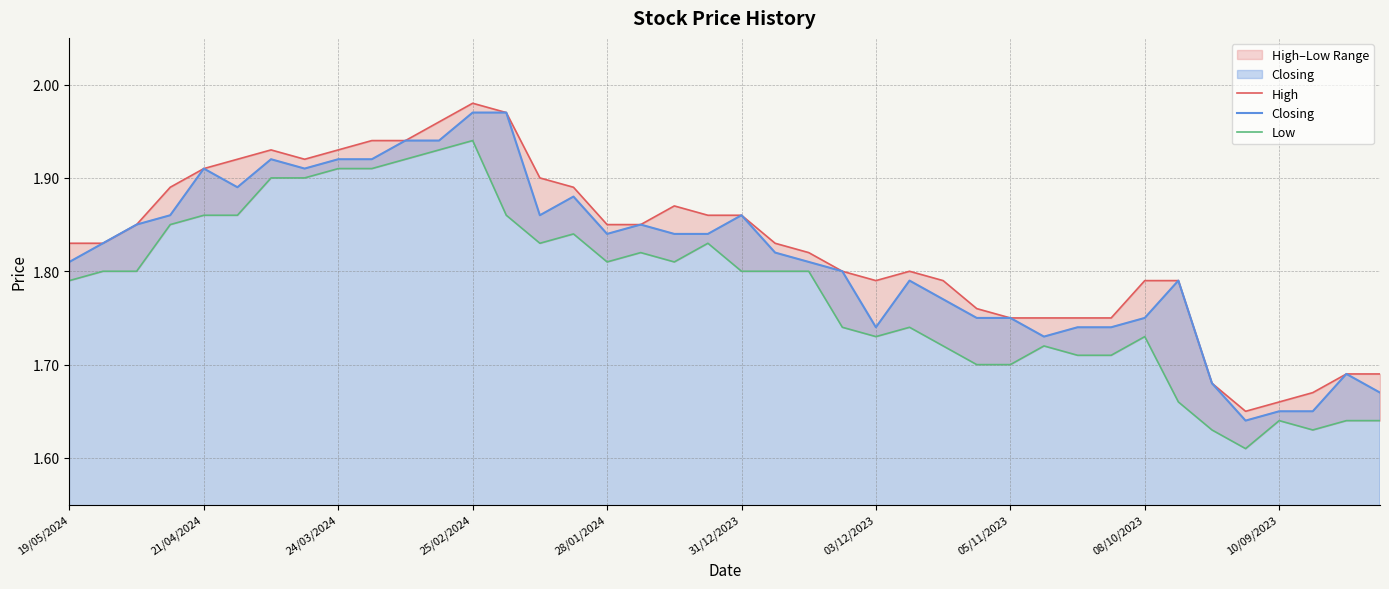

How many lines are shown in the chart?

3